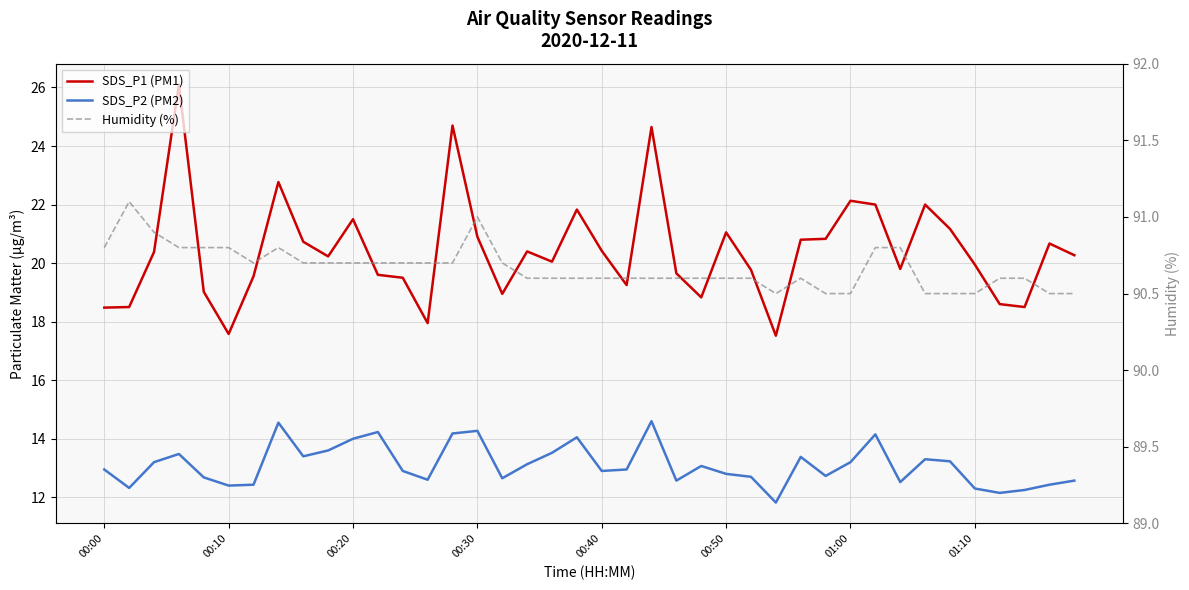

How many data points in SDS_P2 (PM2) are above 12?

39